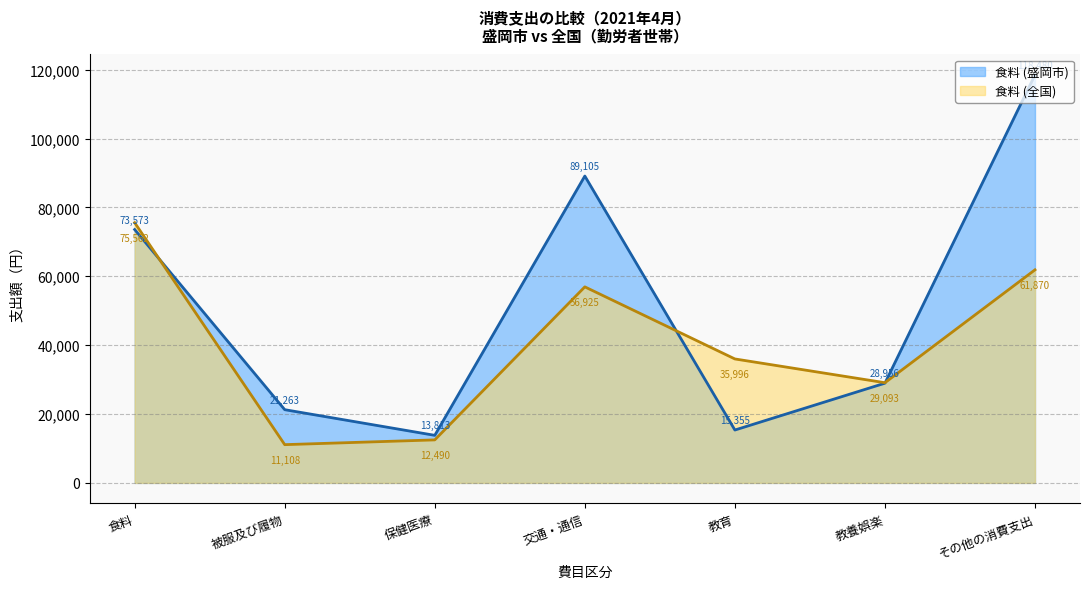

At how many categories does at least one series exceed 99415?

1